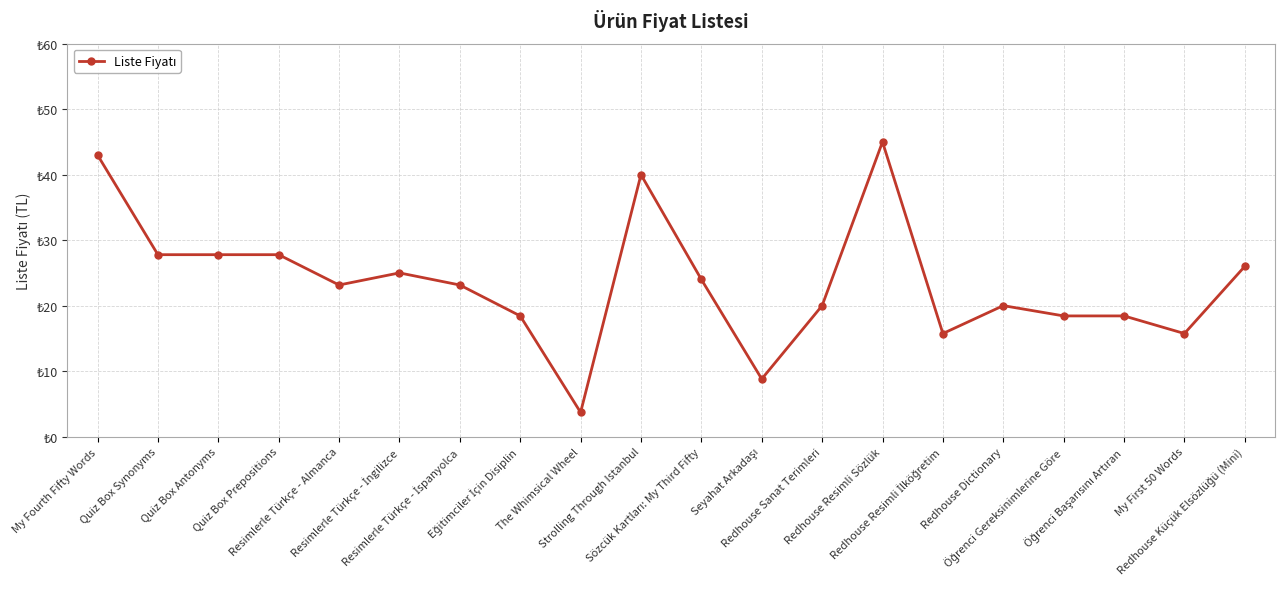

What is the label of the 17th point from the left?

Öğrenci Gereksinimlerine Göre